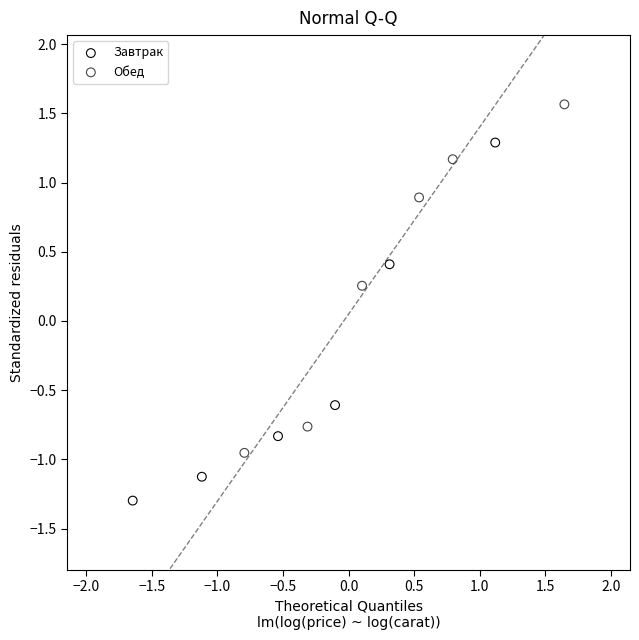

What are all the series names shown in the legend?

Завтрак, Обед